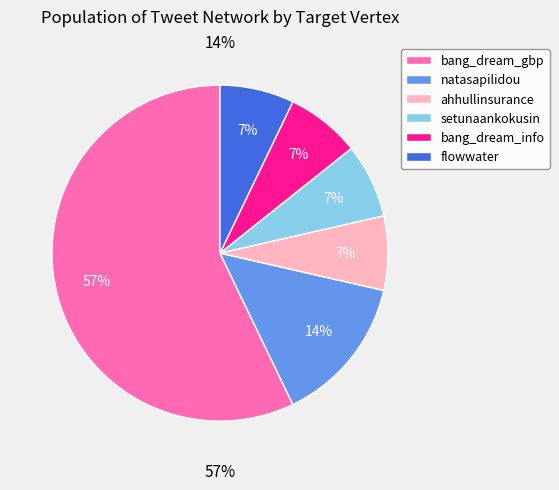

To the nearest percent, what is the combined percentage of flowwater and bang_dream_info?

14%